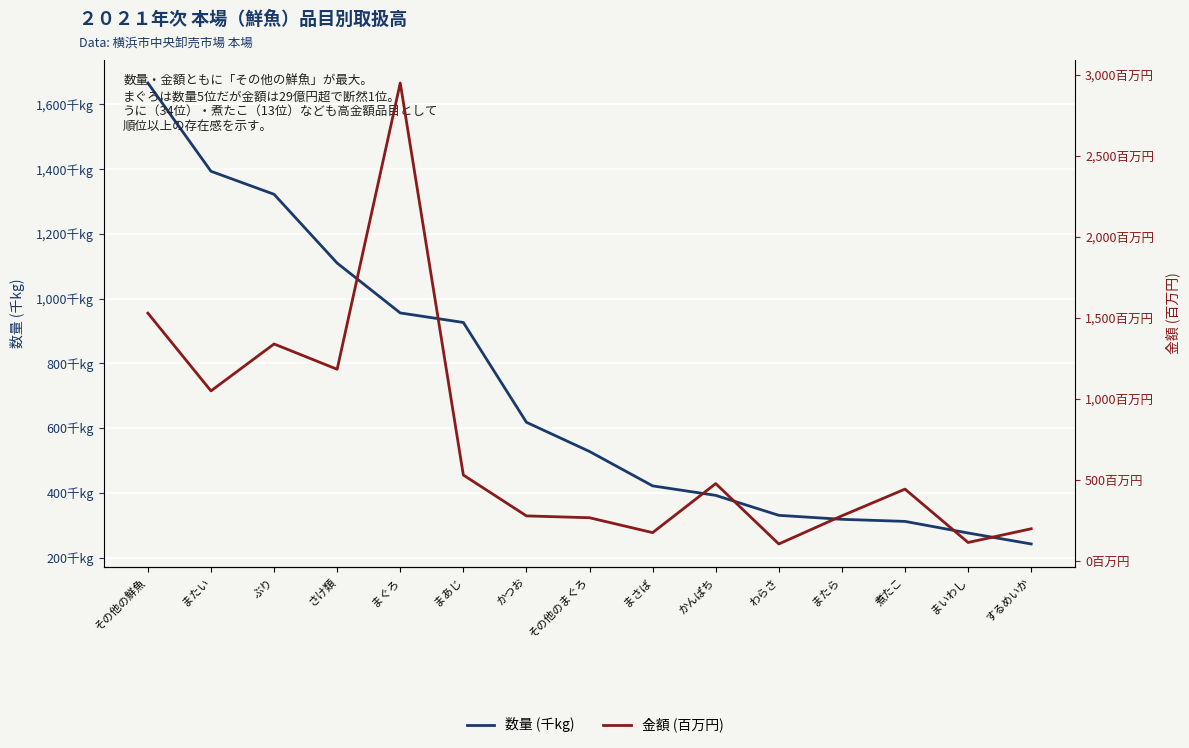

What position from the left is かつお?

7